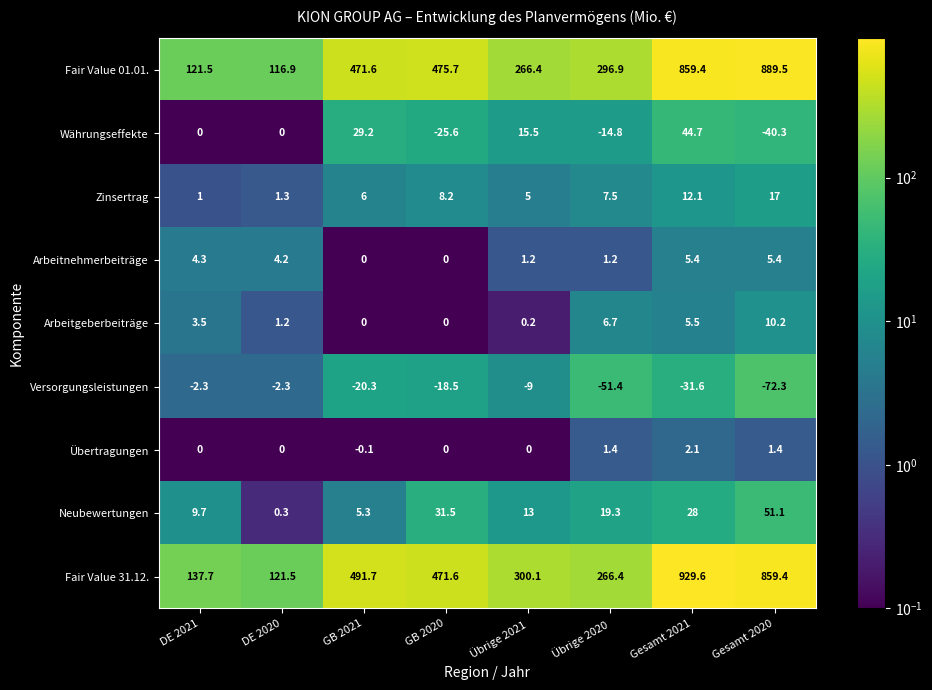

At which category does the chart reach its peak across all series?

Gesamt 2021